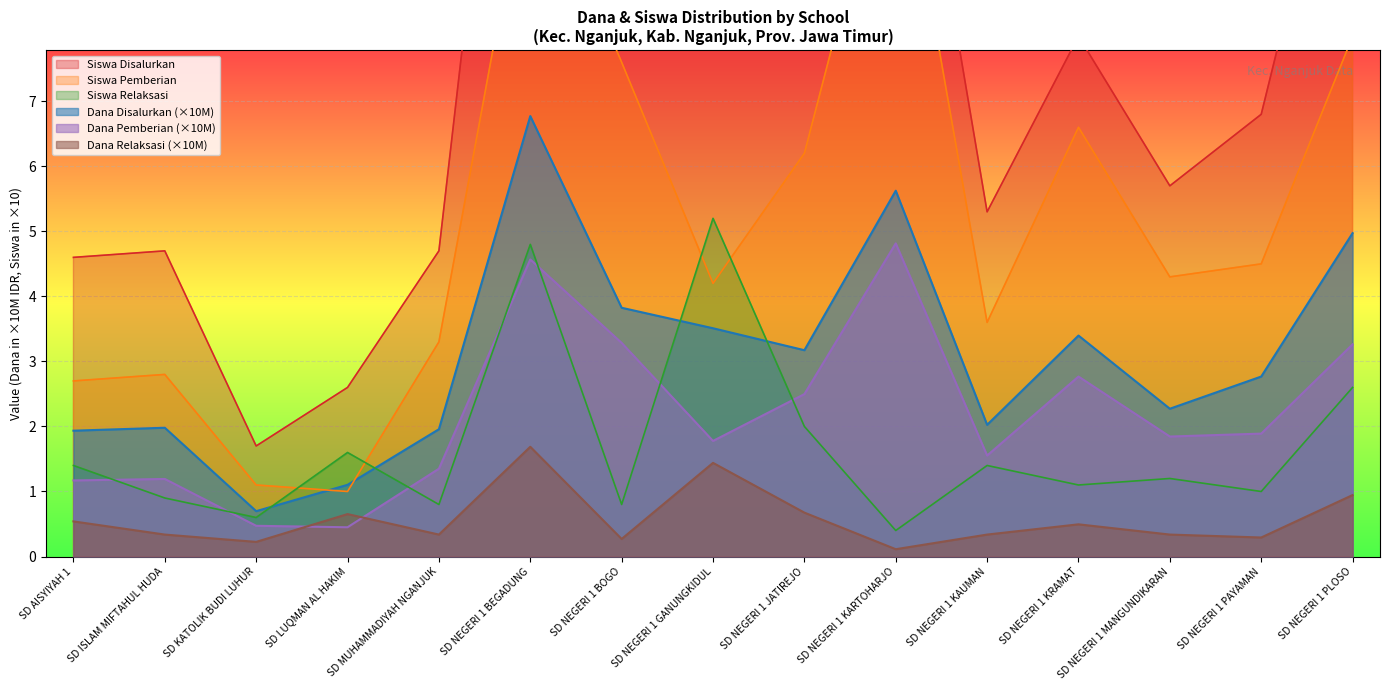

At which label does Siswa Relaksasi reach its peak?

SD NEGERI 1 GANUNGKIDUL